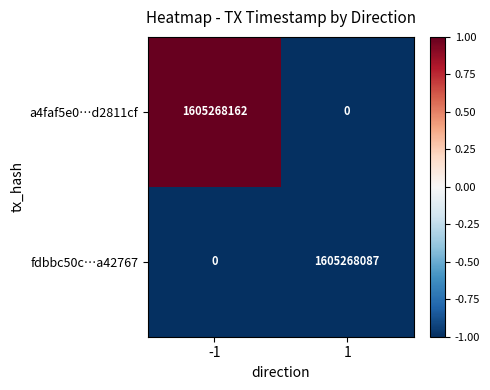

The a4faf5e0…d2811cf series shows 943340768 at 1. True or false?

False